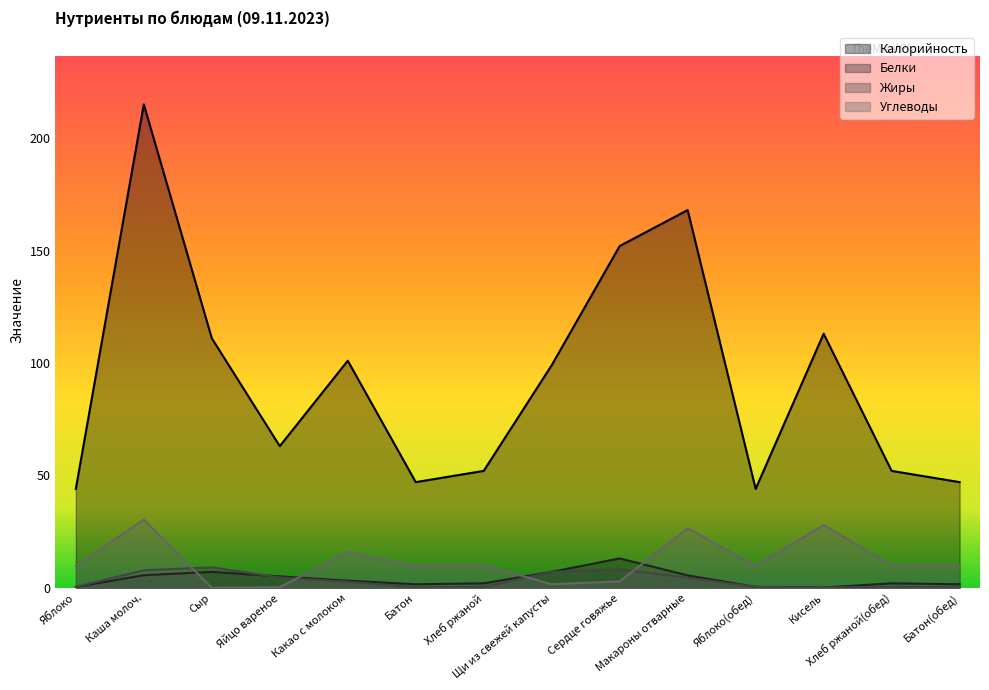

List the series in order of their peak value, highest first.

Калорийность, Углеводы, Белки, Жиры